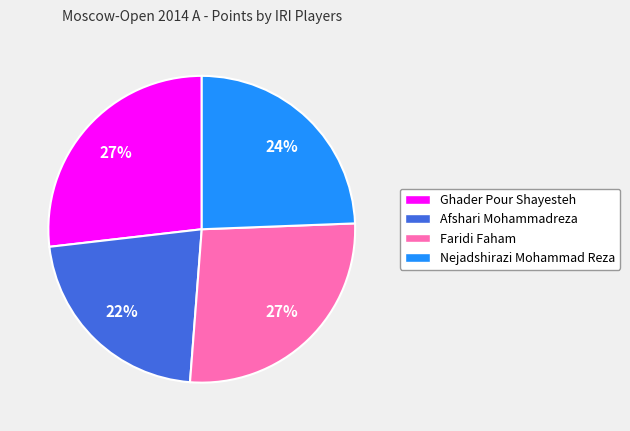

Is there a majority slice in this chart?

No